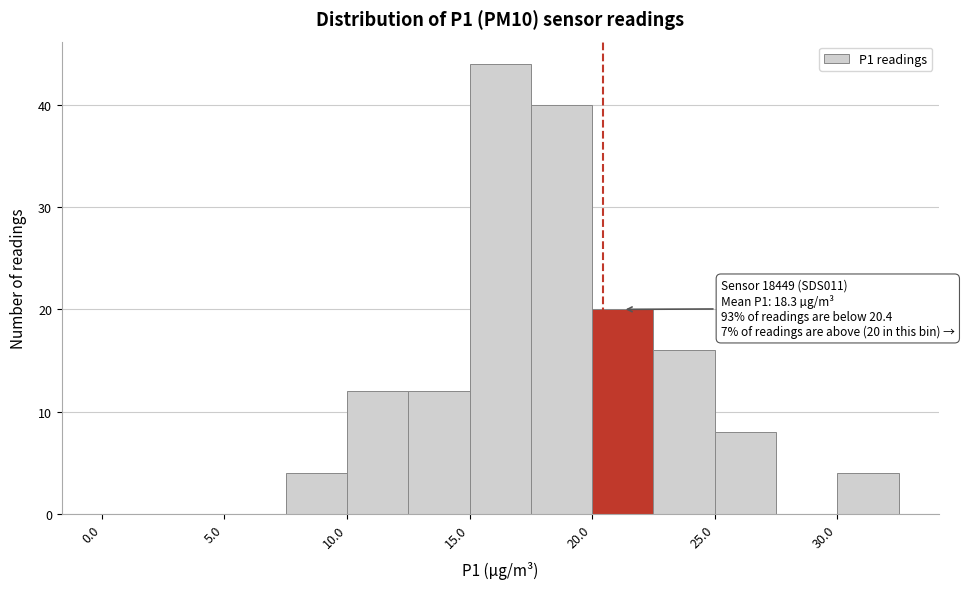

Which range on the x-axis has the tallest bar?

15.0 to 17.5